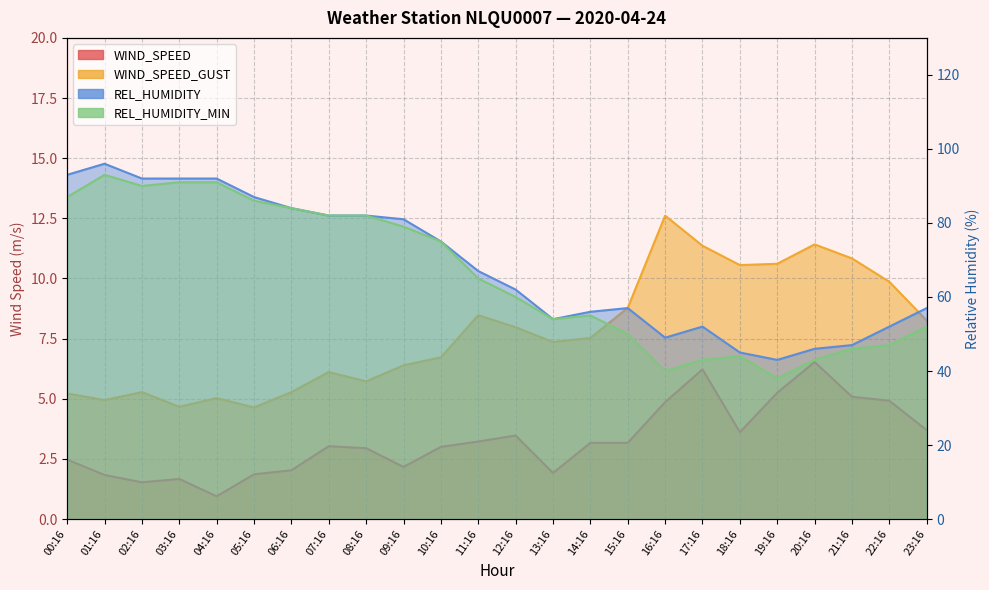

What are all the series names shown in the legend?

WIND_SPEED, WIND_SPEED_GUST, REL_HUMIDITY, REL_HUMIDITY_MIN